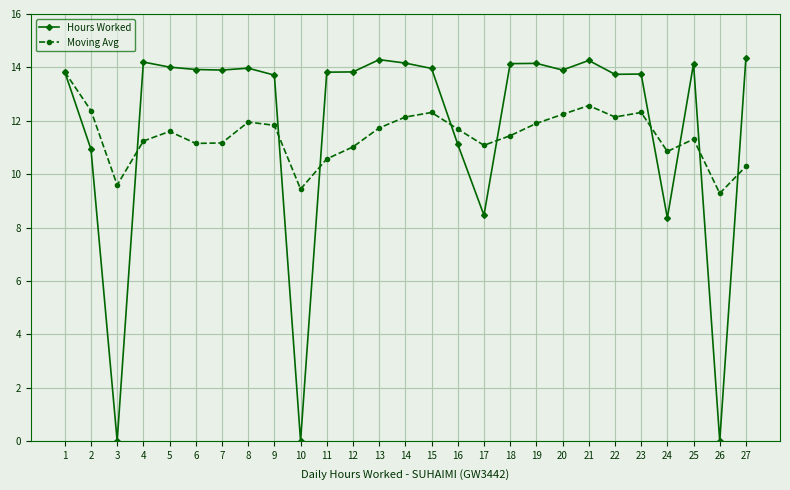

List the series in order of their peak value, highest first.

Hours Worked, Moving Avg